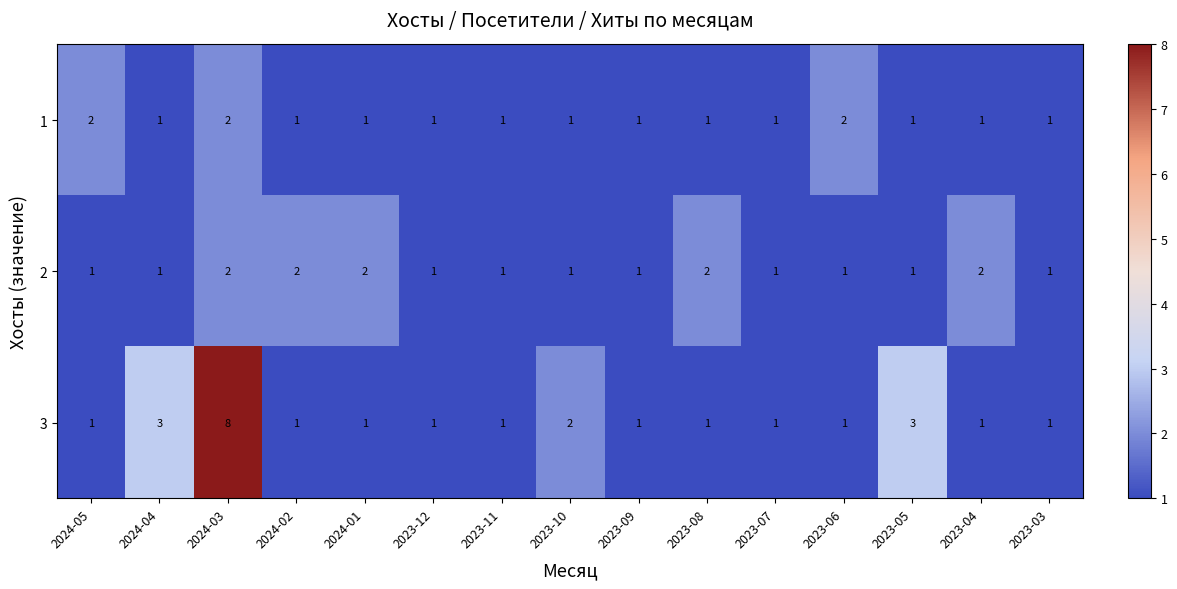

Is it true that 3 equals 1 at 2023-04?

True